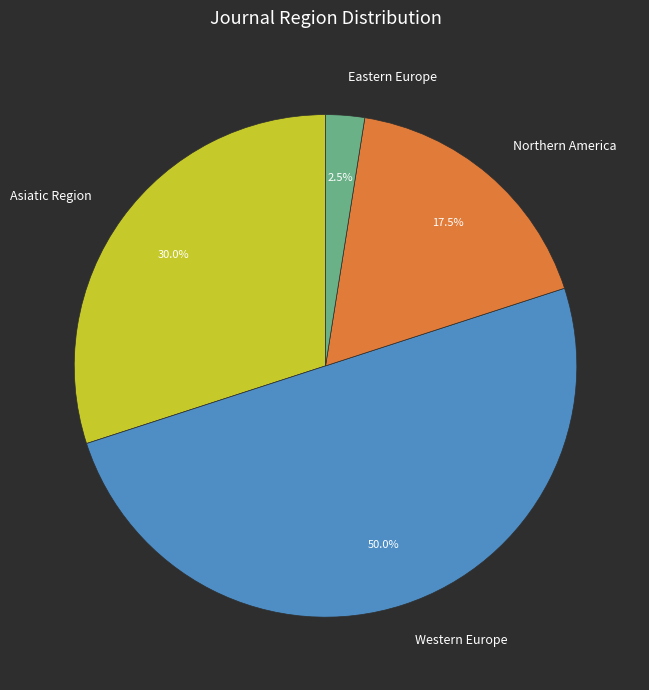

Rank the categories by value from lowest to highest.

Eastern Europe, Northern America, Asiatic Region, Western Europe